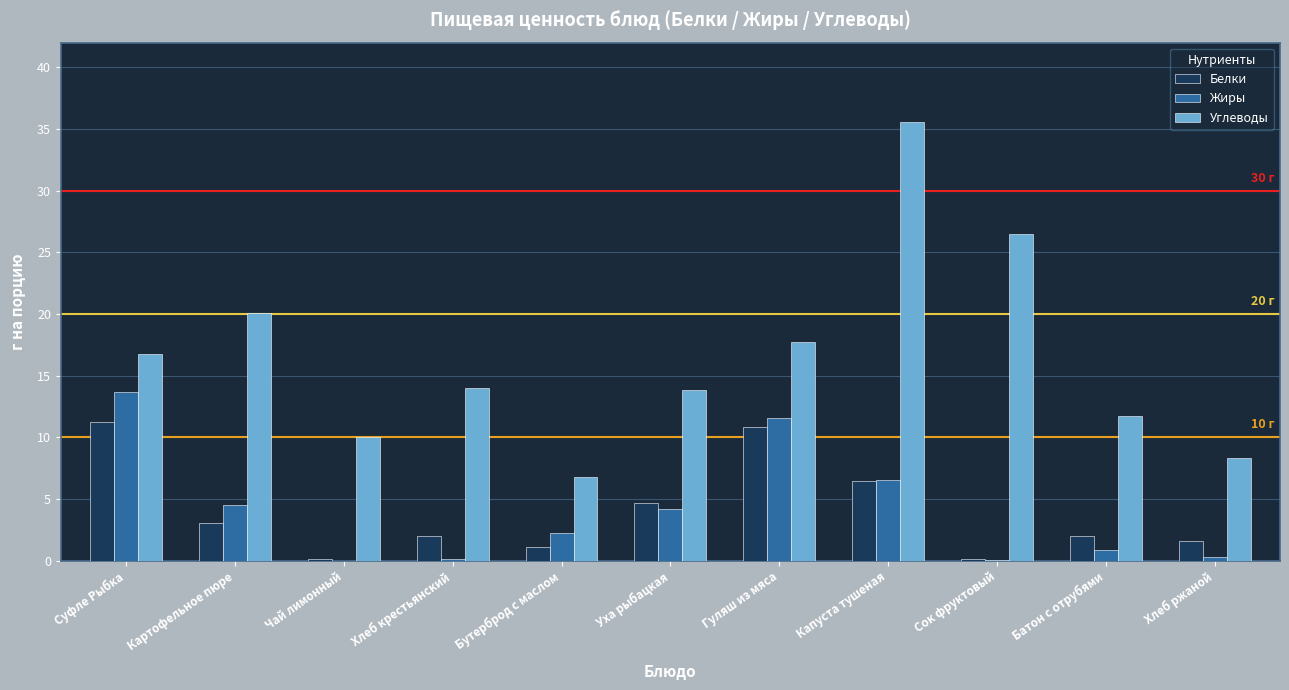

Is the value of Углеводы at Суфле Рыбка greater than the value of Белки at Сок фруктовый?

Yes